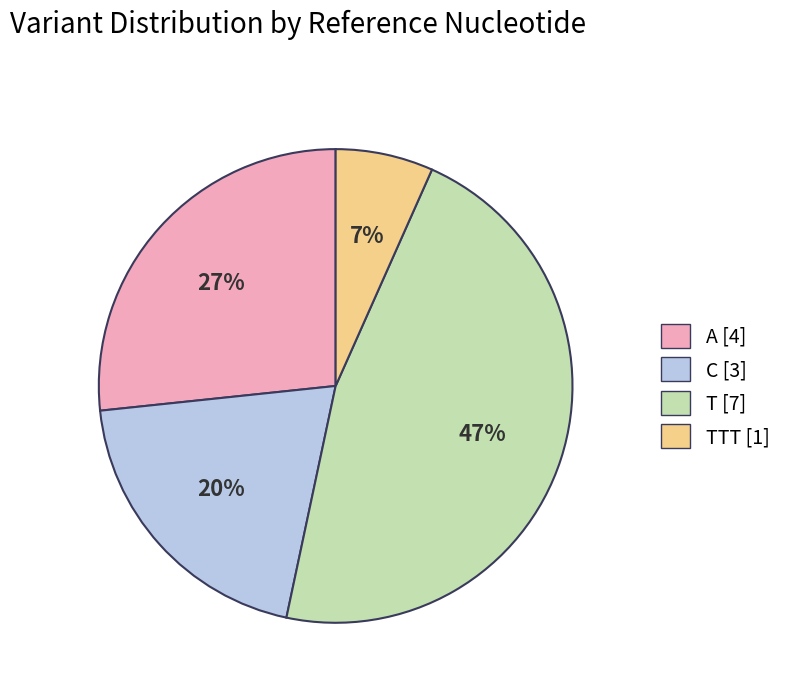

To the nearest percent, what is the difference between the largest and smallest slice percentages?

40%